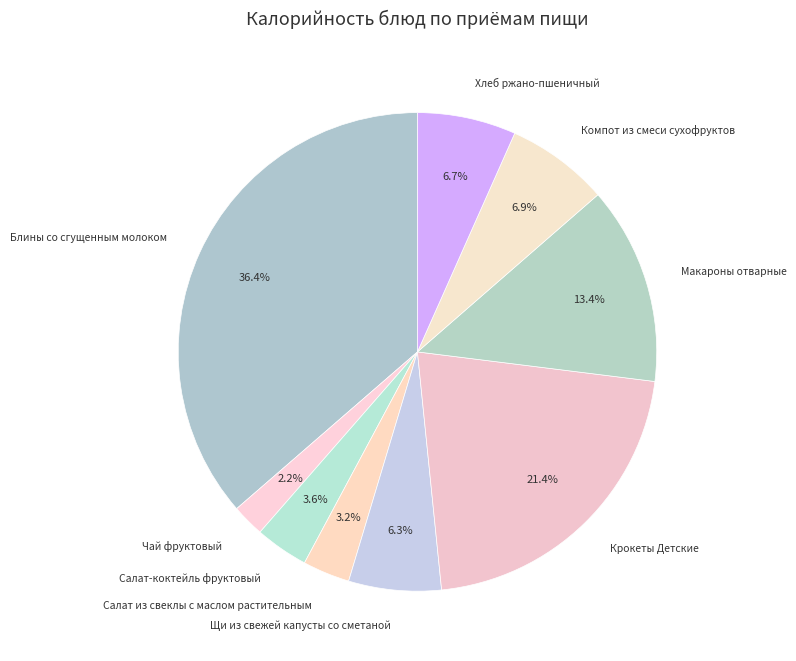

Is there a majority slice in this chart?

No